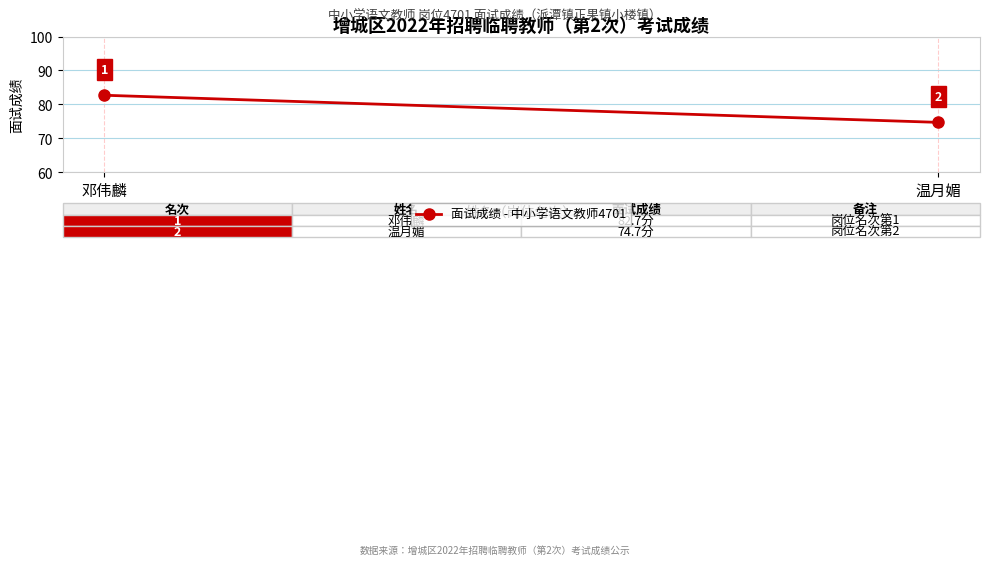

Is it true that the value at 温月媚 is 74.7?

True